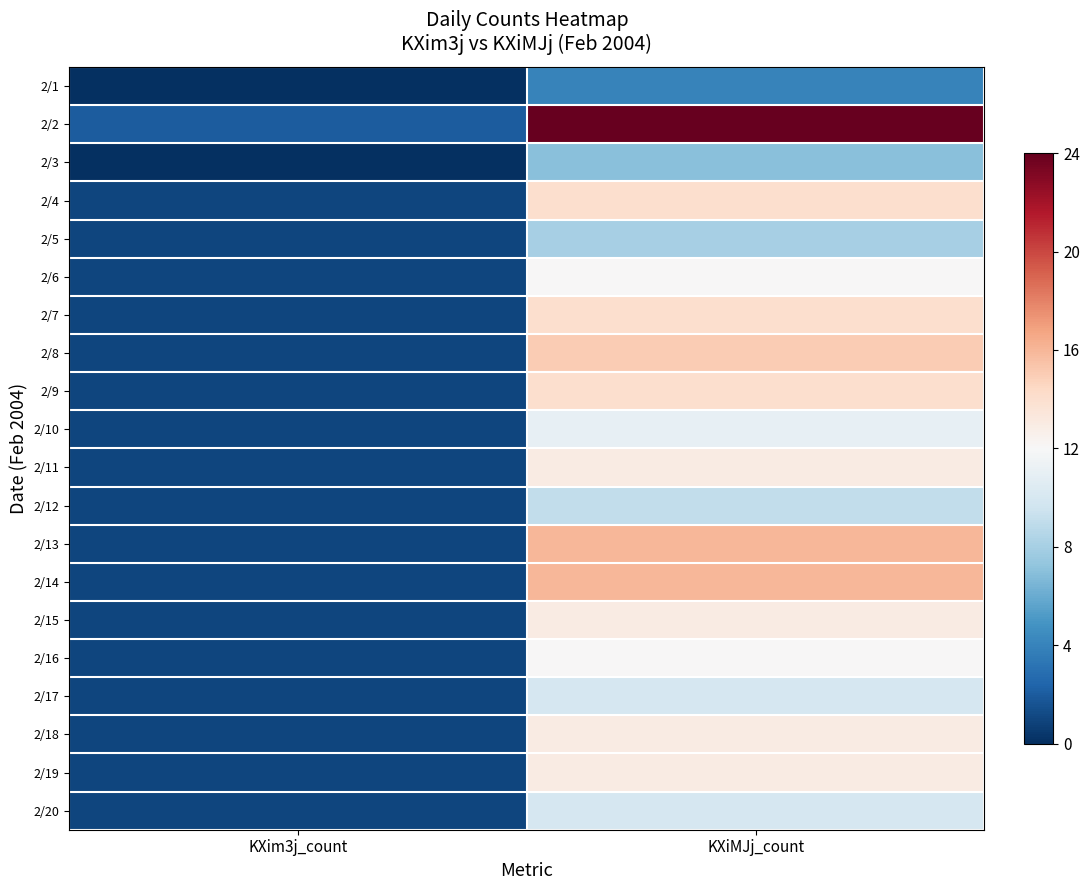

Reading left to right, extract all data points from this chart.

2/1: KXim3j_count=0	KXiMJj_count=4
2/2: KXim3j_count=2	KXiMJj_count=24
2/3: KXim3j_count=0	KXiMJj_count=7
2/4: KXim3j_count=1	KXiMJj_count=14
2/5: KXim3j_count=1	KXiMJj_count=8
2/6: KXim3j_count=1	KXiMJj_count=12
2/7: KXim3j_count=1	KXiMJj_count=14
2/8: KXim3j_count=1	KXiMJj_count=15
2/9: KXim3j_count=1	KXiMJj_count=14
2/10: KXim3j_count=1	KXiMJj_count=11
2/11: KXim3j_count=1	KXiMJj_count=13
2/12: KXim3j_count=1	KXiMJj_count=9
2/13: KXim3j_count=1	KXiMJj_count=16
2/14: KXim3j_count=1	KXiMJj_count=16
2/15: KXim3j_count=1	KXiMJj_count=13
2/16: KXim3j_count=1	KXiMJj_count=12
2/17: KXim3j_count=1	KXiMJj_count=10
2/18: KXim3j_count=1	KXiMJj_count=13
2/19: KXim3j_count=1	KXiMJj_count=13
2/20: KXim3j_count=1	KXiMJj_count=10